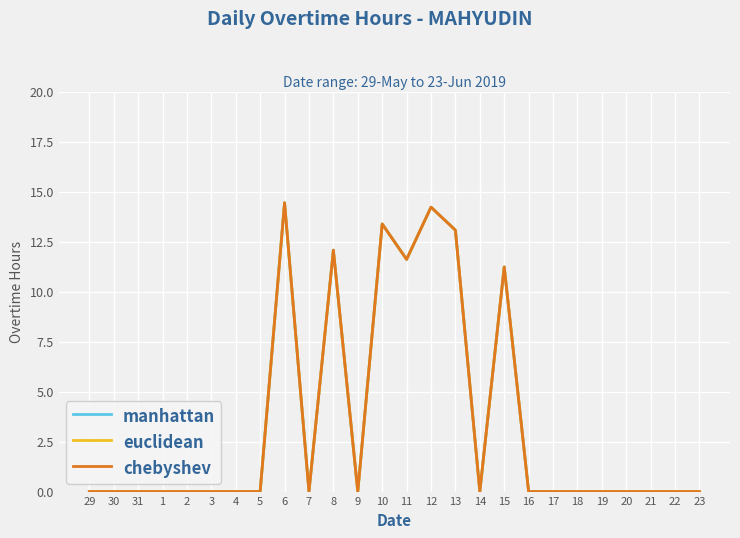

Is the value of chebyshev at 16 greater than the value of euclidean at 1?

No